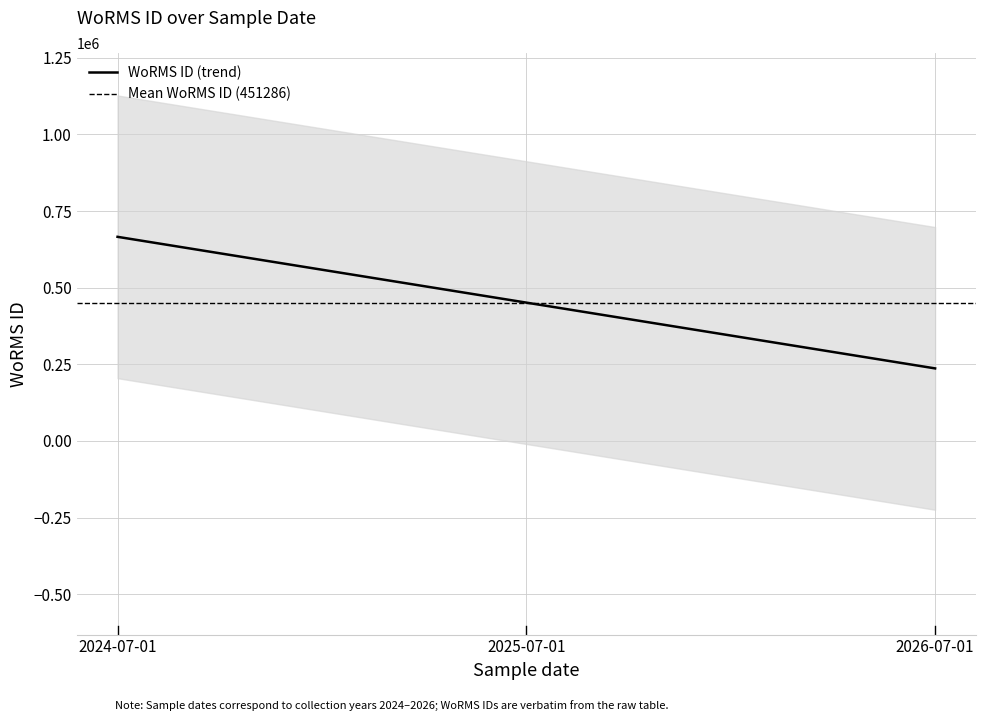

The value of WoRMS ID (trend) at 2026-07-01 is 136216.0. True or false?

False